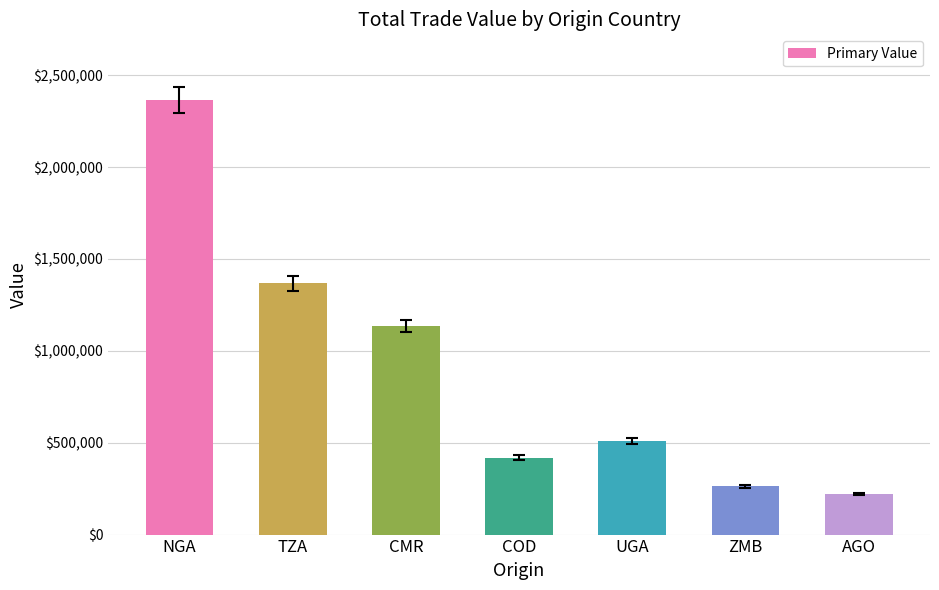

Approximately how many times larger is the value at CMR compared to ZMB?

4.3